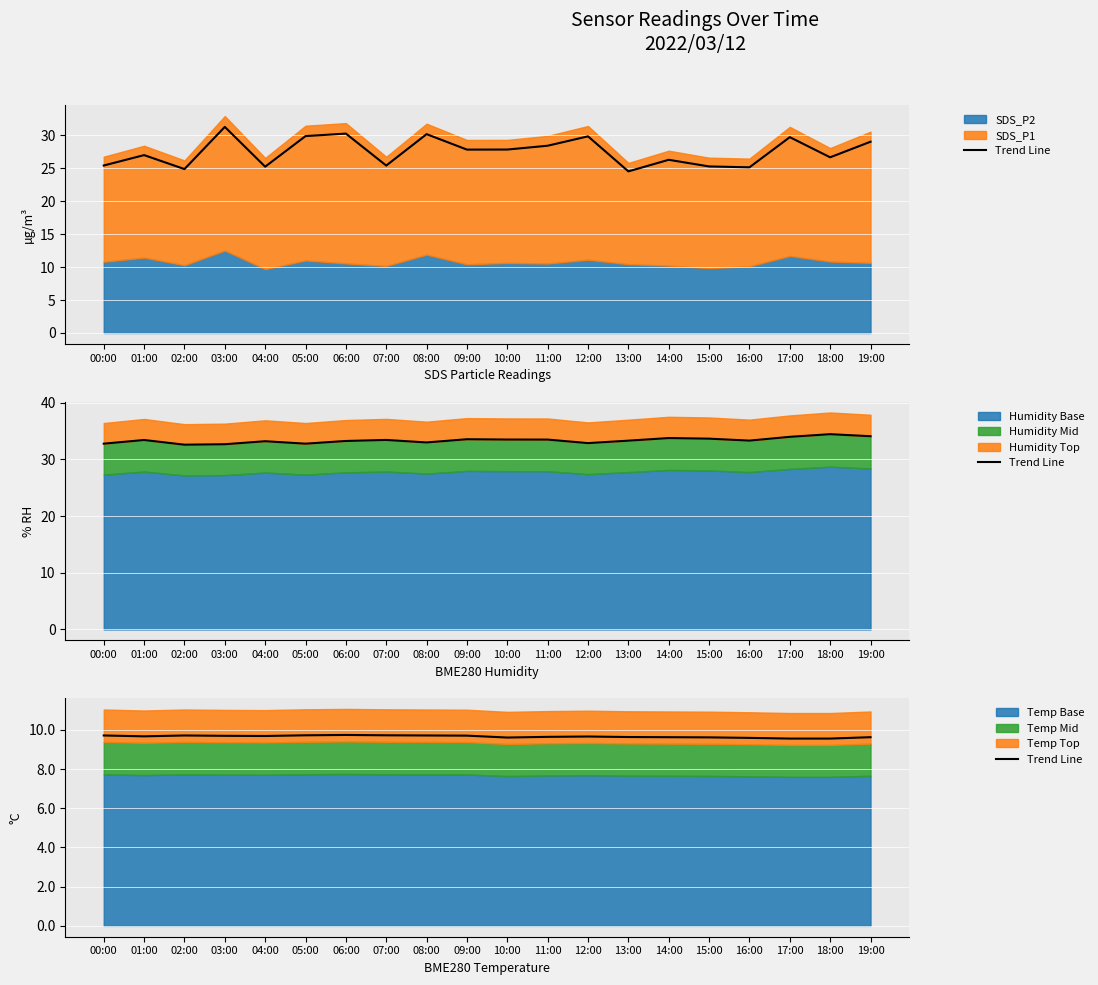

What is the difference between the maximum and minimum values?

0.2